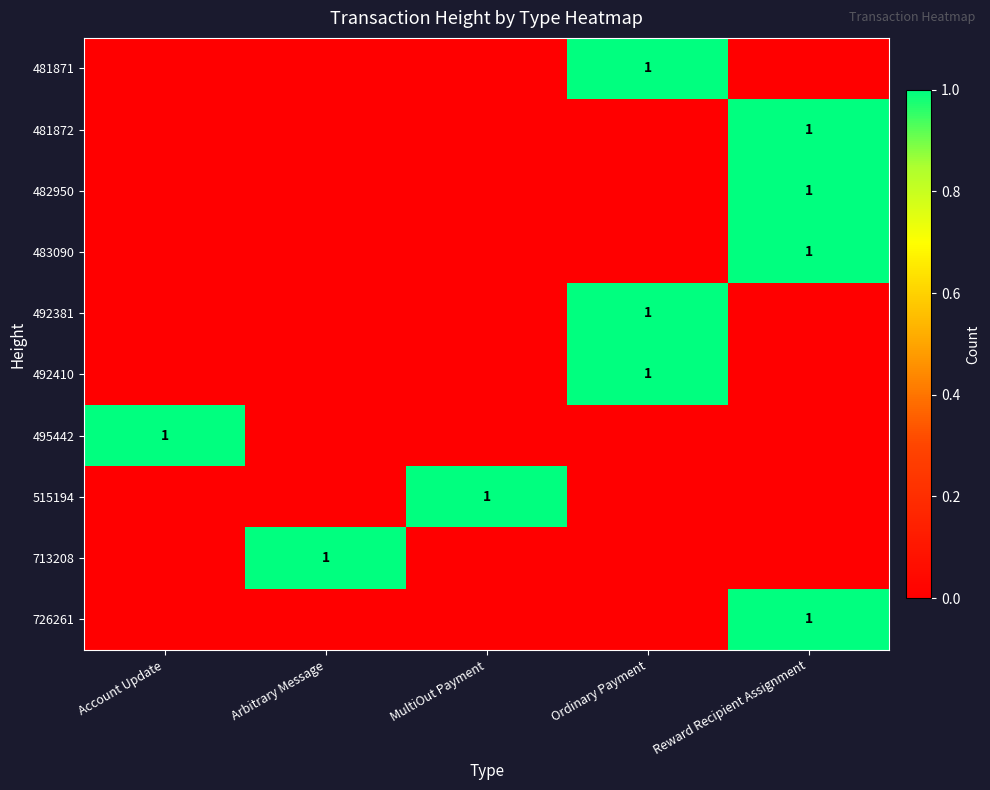

Between Account Update and MultiOut Payment, which is larger?

Account Update